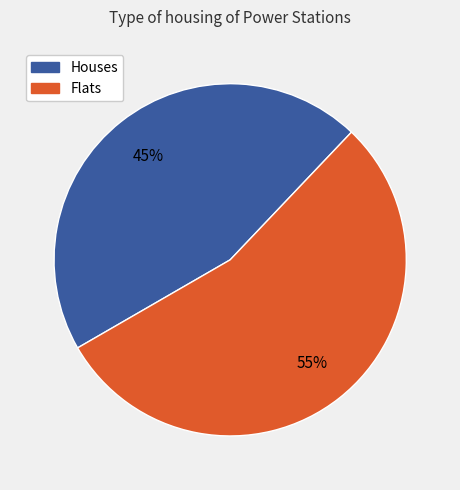

Count the number of slices in the pie.

2